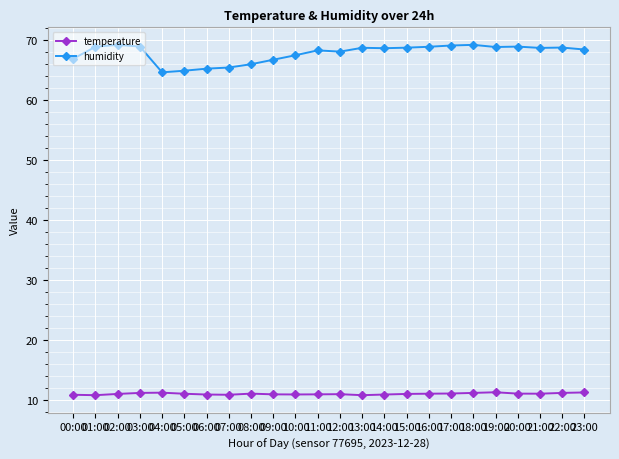

Rank the series by their average value, from lowest to highest.

temperature, humidity